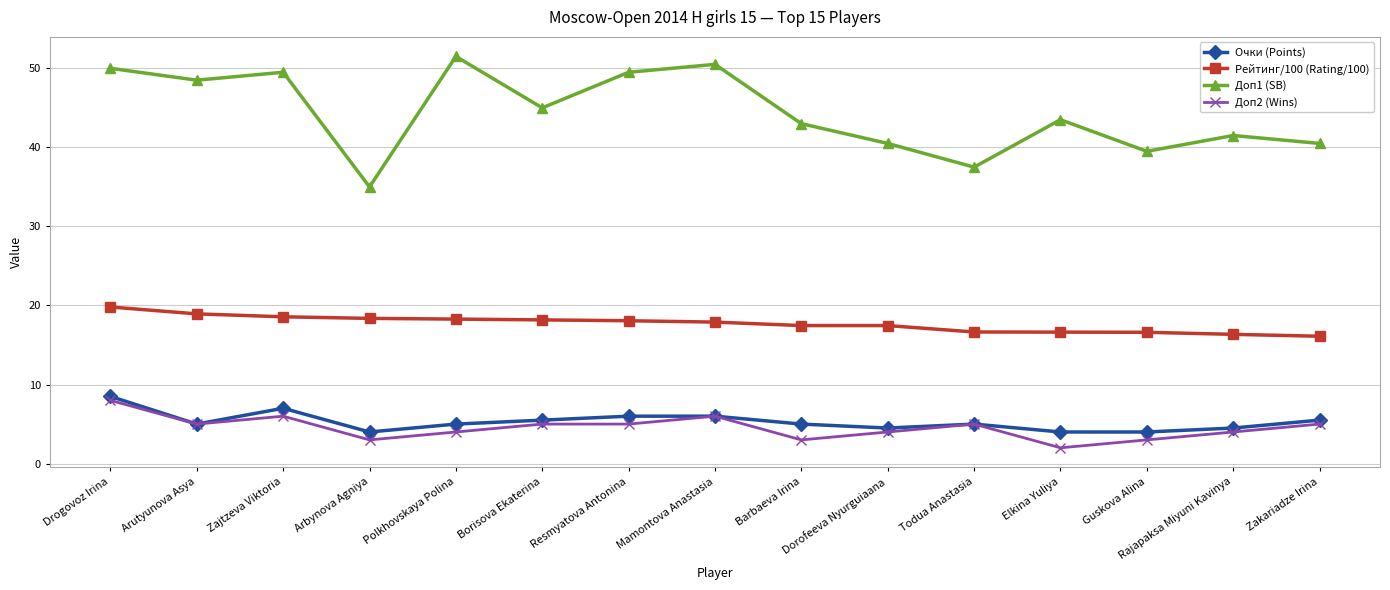

How many lines are shown in the chart?

4